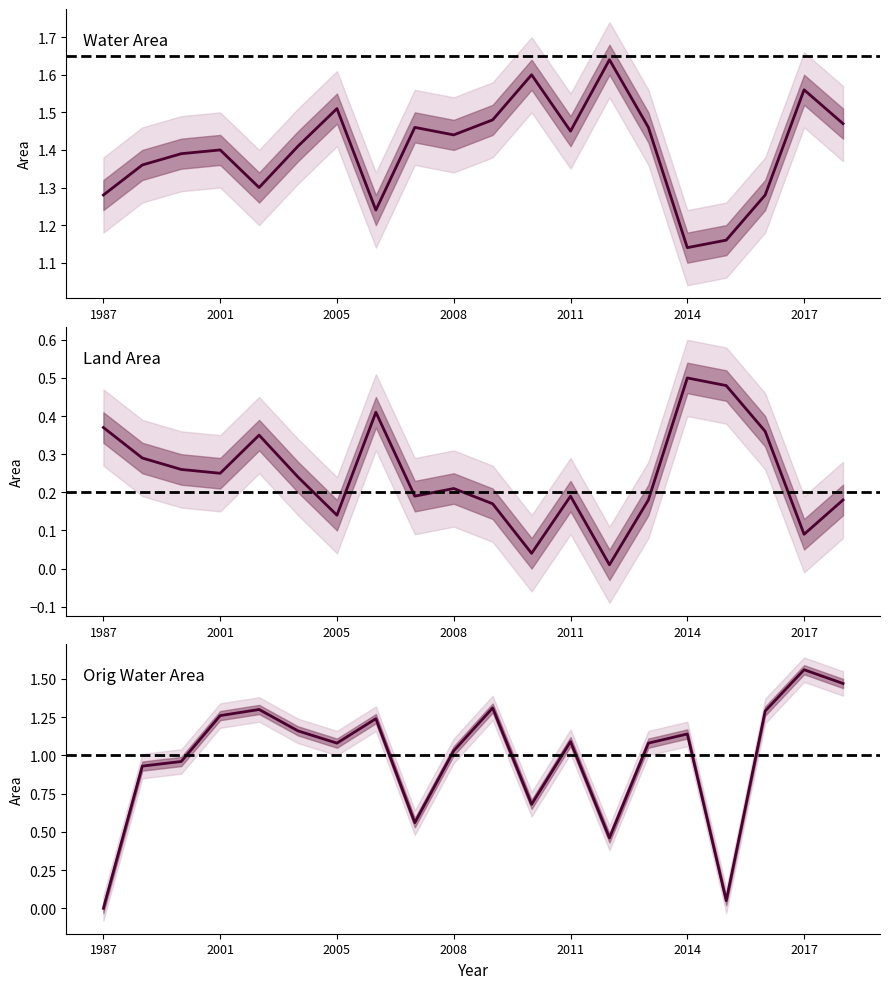

What is the spread (max minus min) of values at 2011?

1.3